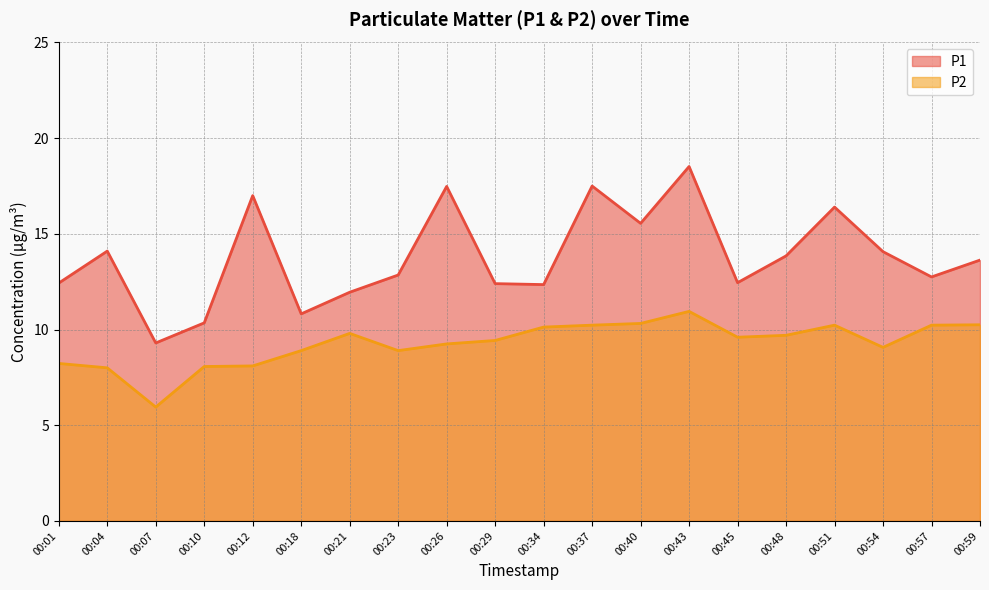

At which category does P1 reach its first local valley?

00:07